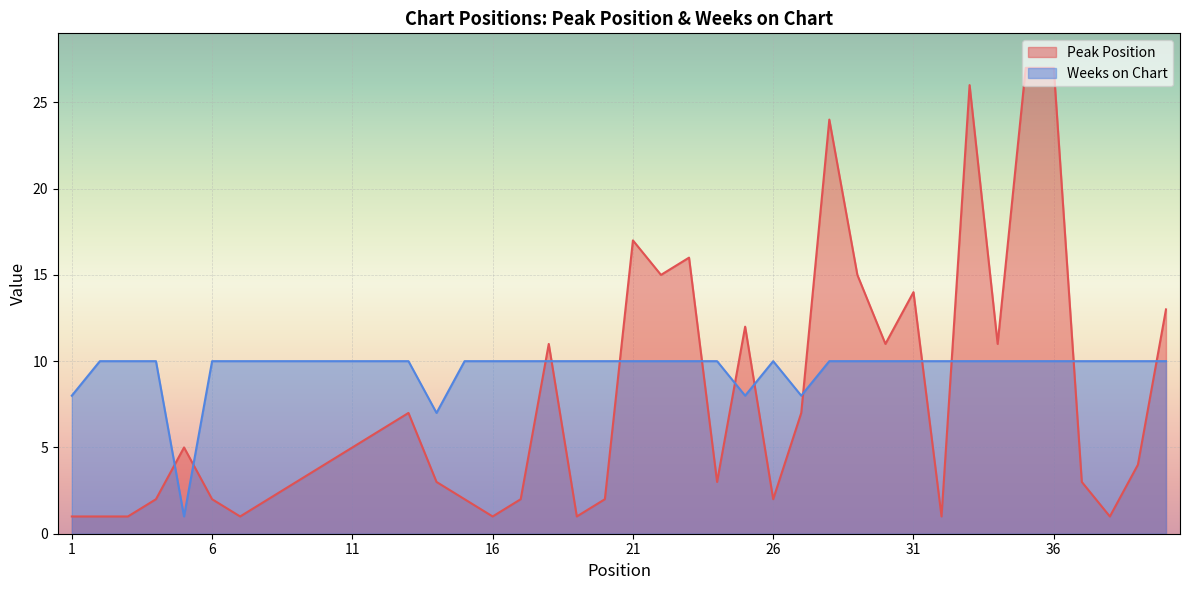

Reading right to left, what are all the values shown in this chart?

Peak Position: 40=13	39=4	38=1	37=3	36=27	35=27	34=11	33=26	32=1	31=14	30=11	29=15	28=24	27=7	26=2	25=12	24=3	23=16	22=15	21=17	20=2	19=1	18=11	17=2	16=1	15=2	14=3	13=7	12=6	11=5	10=4	9=3	8=2	7=1	6=2	5=5	4=2	3=1	2=1	1=1
Weeks on Chart: 40=10	39=10	38=10	37=10	36=10	35=10	34=10	33=10	32=10	31=10	30=10	29=10	28=10	27=8	26=10	25=8	24=10	23=10	22=10	21=10	20=10	19=10	18=10	17=10	16=10	15=10	14=7	13=10	12=10	11=10	10=10	9=10	8=10	7=10	6=10	5=1	4=10	3=10	2=10	1=8